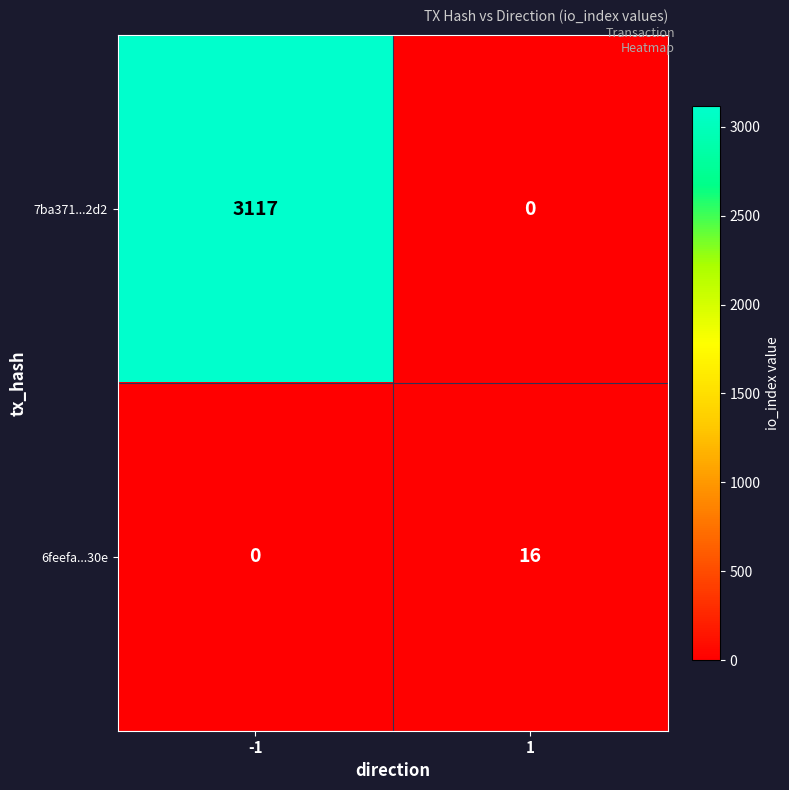

Is it true that 6feefa...30e equals 0 at -1?

True